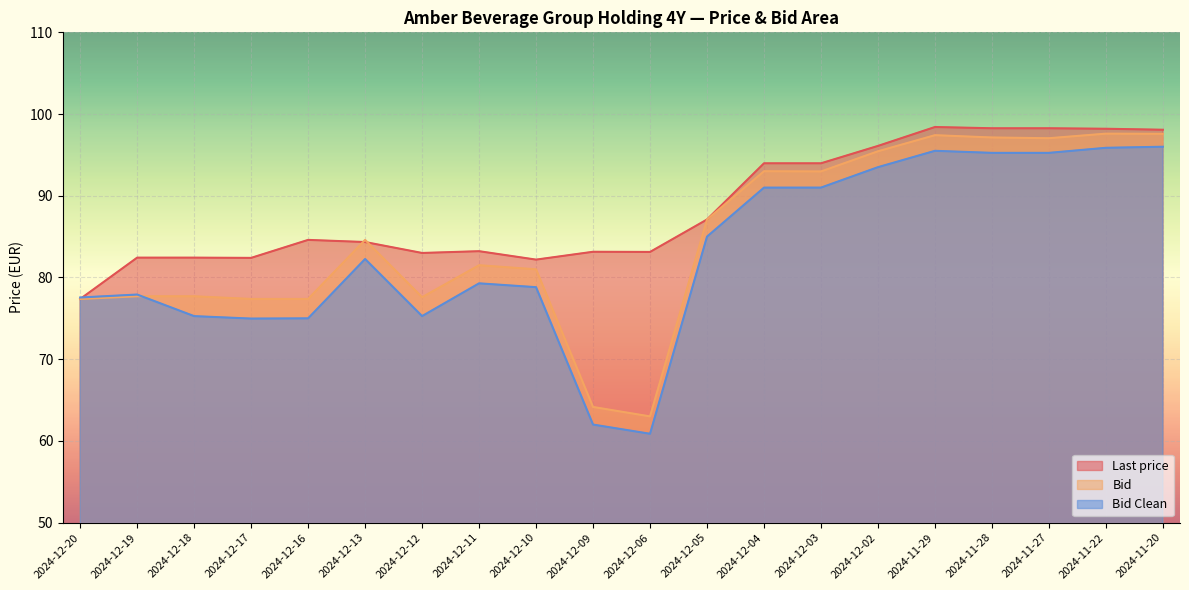

How many series are shown in this chart?

3